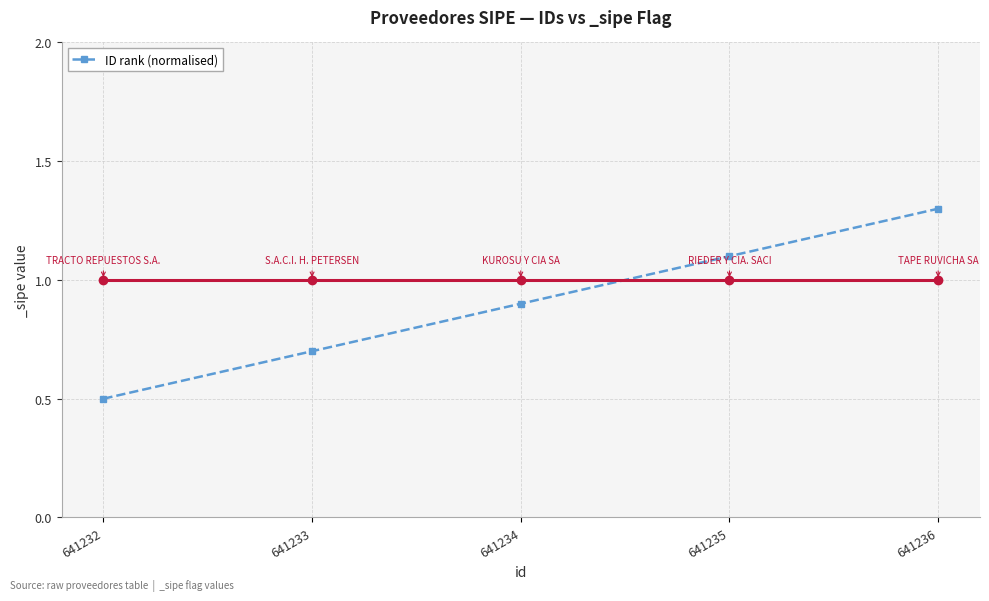

List the labels in order of value, largest first.

641236, 641235, 641234, 641233, 641232